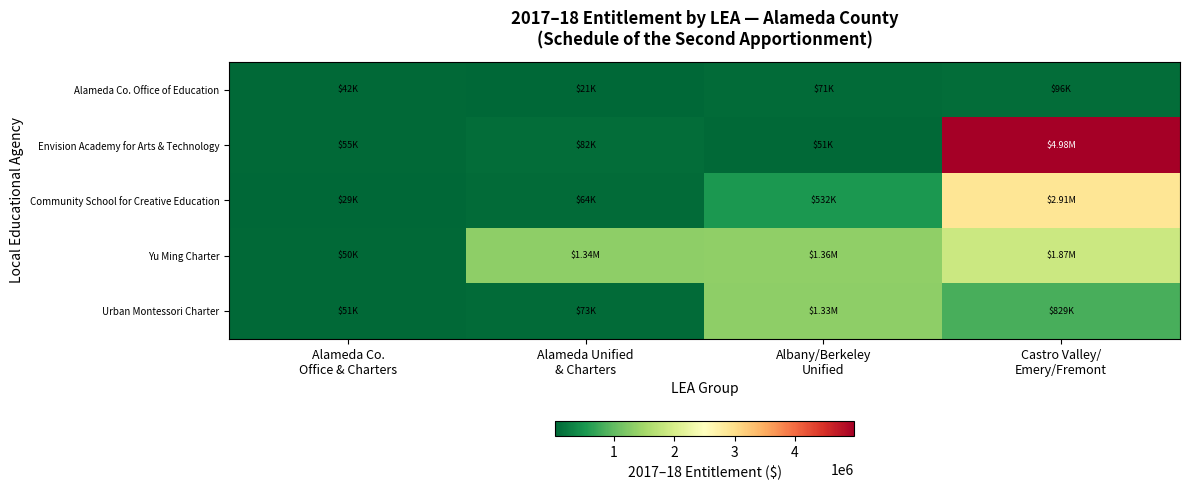

Reading left to right, list all the values displayed in this chart.

Alameda Co. Office of Education: Alameda Co.
Office & Charters=41958	Alameda Unified
& Charters=20897	Albany/Berkeley
Unified=71296	Castro Valley/
Emery/Fremont=95688
Envision Academy for Arts & Technology: Alameda Co.
Office & Charters=55152	Alameda Unified
& Charters=82392	Albany/Berkeley
Unified=50973	Castro Valley/
Emery/Fremont=4982557
Community School for Creative Education: Alameda Co.
Office & Charters=29068	Alameda Unified
& Charters=64416	Albany/Berkeley
Unified=532020	Castro Valley/
Emery/Fremont=2906919
Yu Ming Charter: Alameda Co.
Office & Charters=50393	Alameda Unified
& Charters=1337993	Albany/Berkeley
Unified=1355133	Castro Valley/
Emery/Fremont=1868004
Urban Montessori Charter: Alameda Co.
Office & Charters=51421	Alameda Unified
& Charters=73034	Albany/Berkeley
Unified=1330821	Castro Valley/
Emery/Fremont=828740